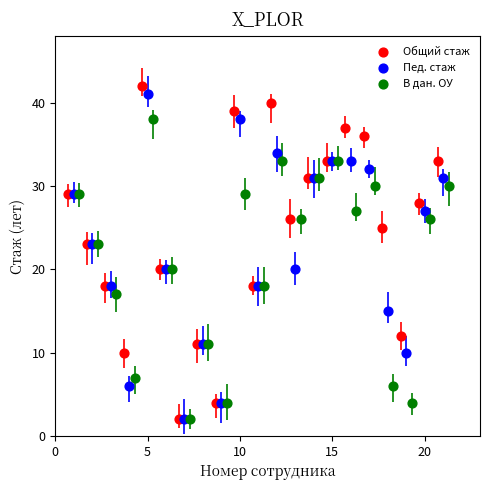

Which series contains the highest Y value?

Общий стаж